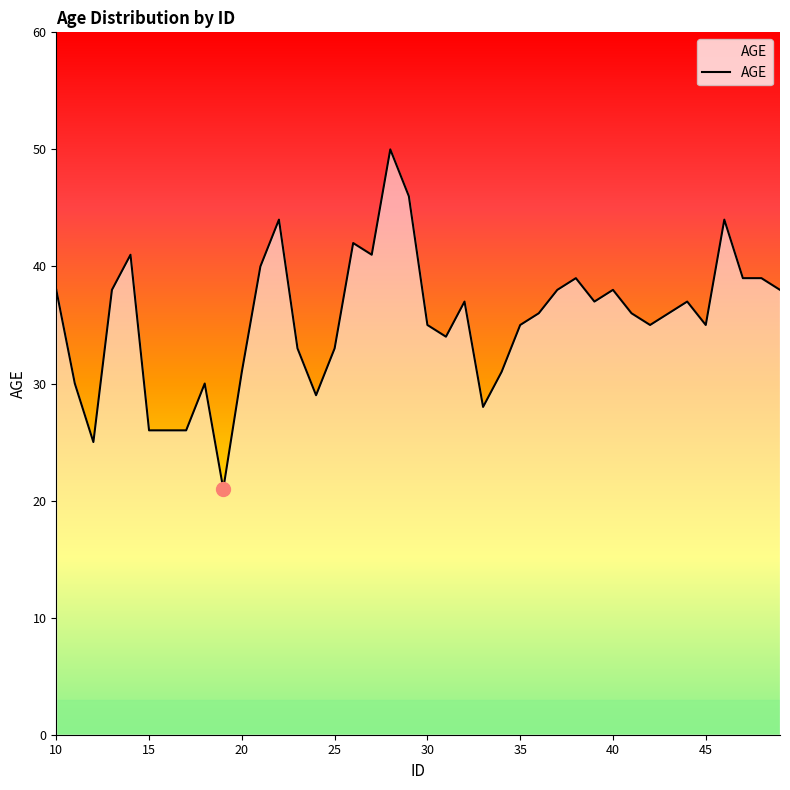

What is the maximum value shown in the chart?

50